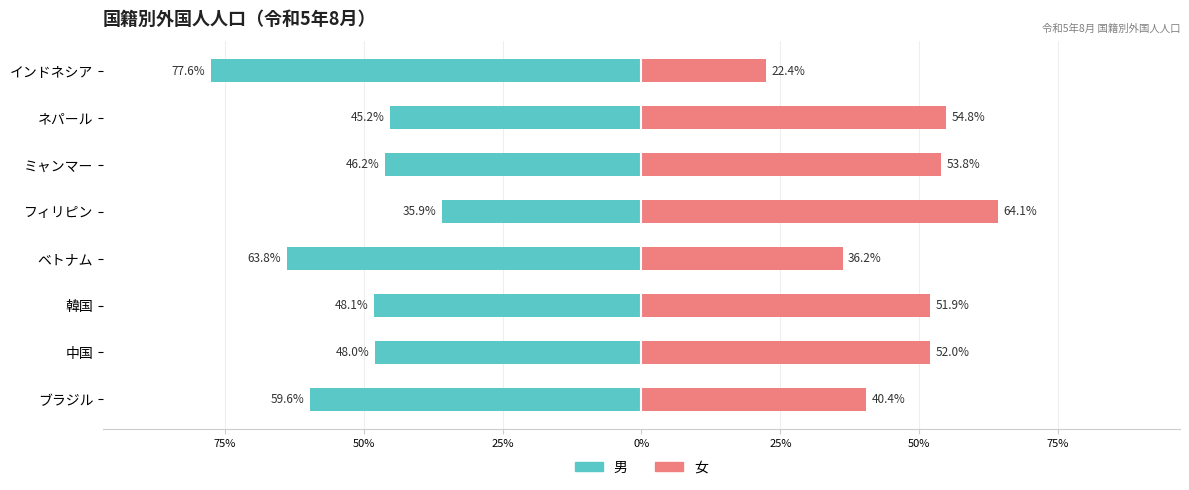

What is the minimum value for 男?

-77.6